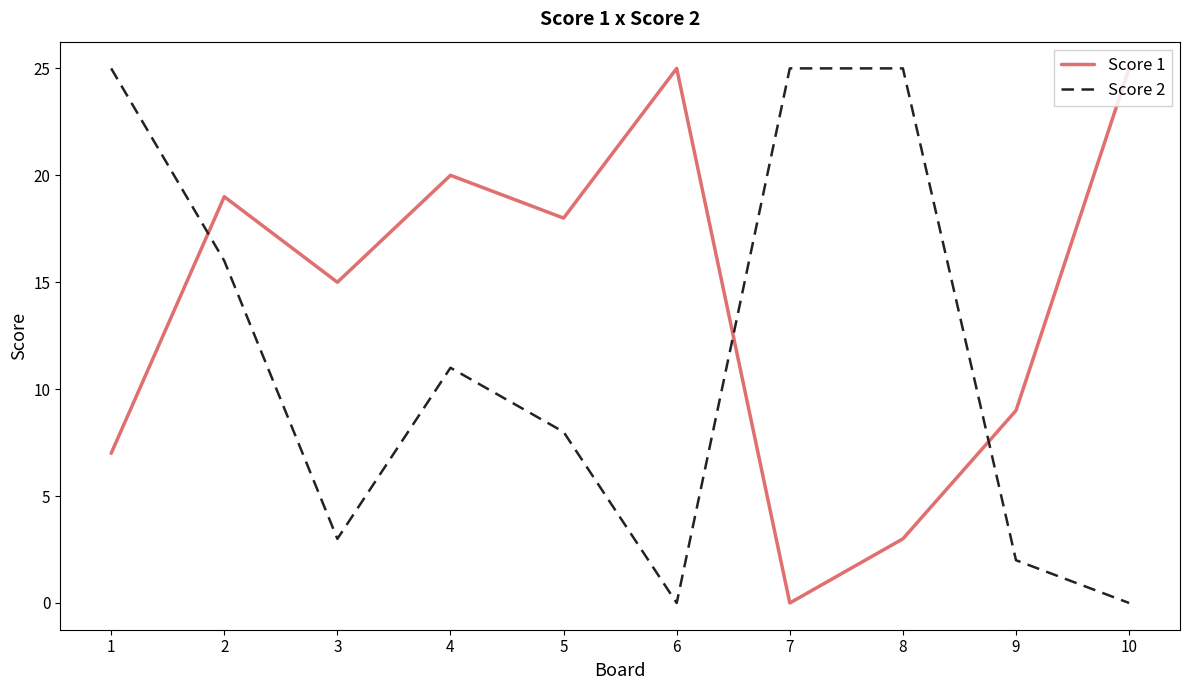

What is the maximum value for Score 1?

25